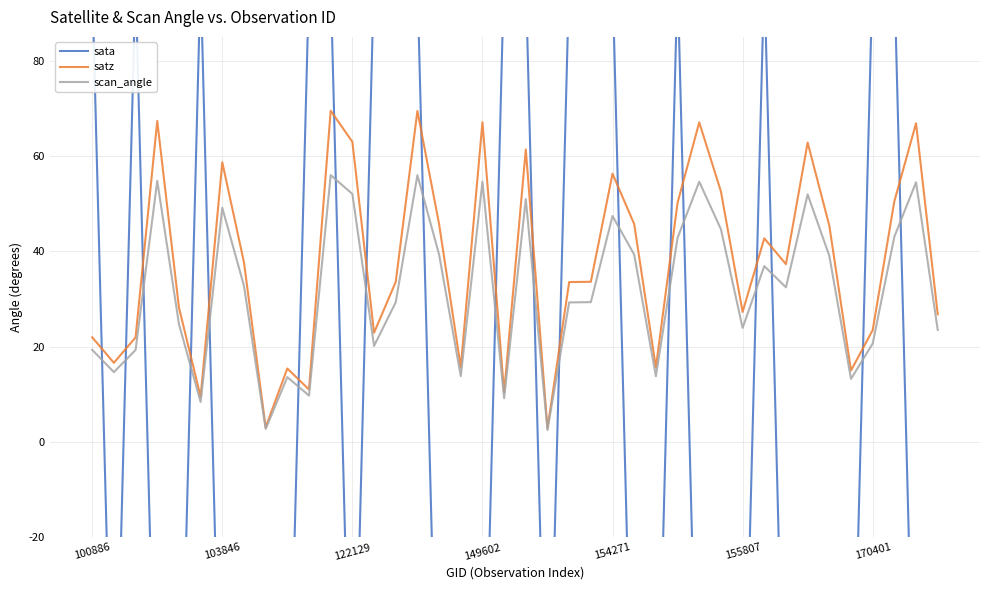

What is the value of the sata point at the 35th from the left?

-79.7